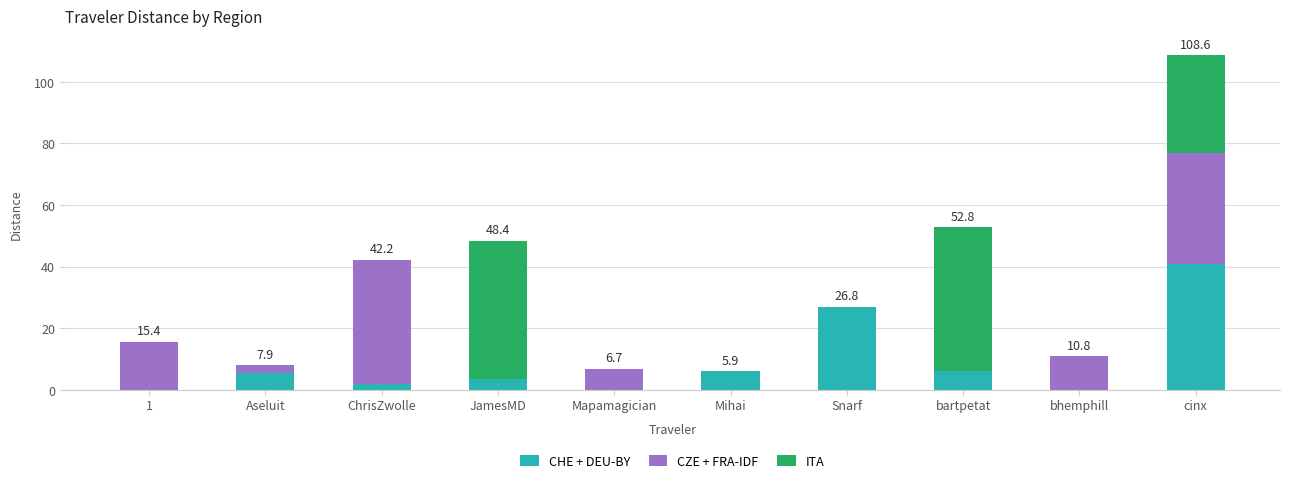

Which category has the highest value in the CHE + DEU-BY series?

cinx